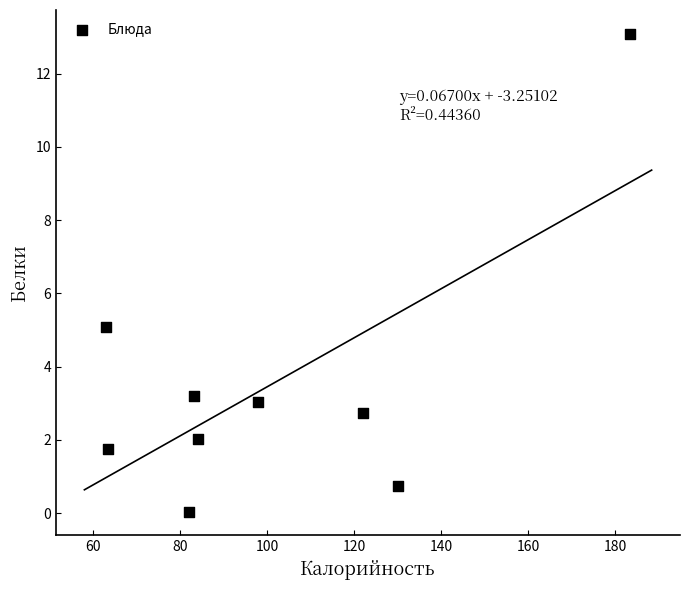

What is the range of X values (max minus min)?

120.3